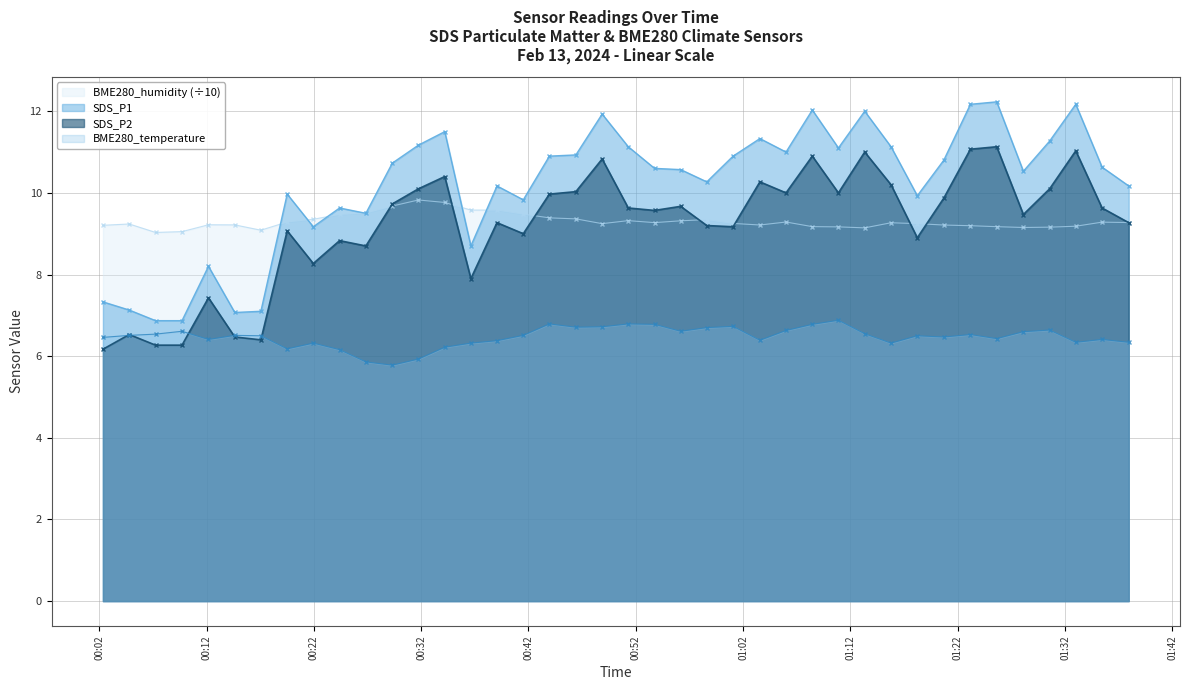

List the series in order of their peak value, highest first.

SDS_P1, SDS_P2, BME280_humidity (÷10), BME280_temperature